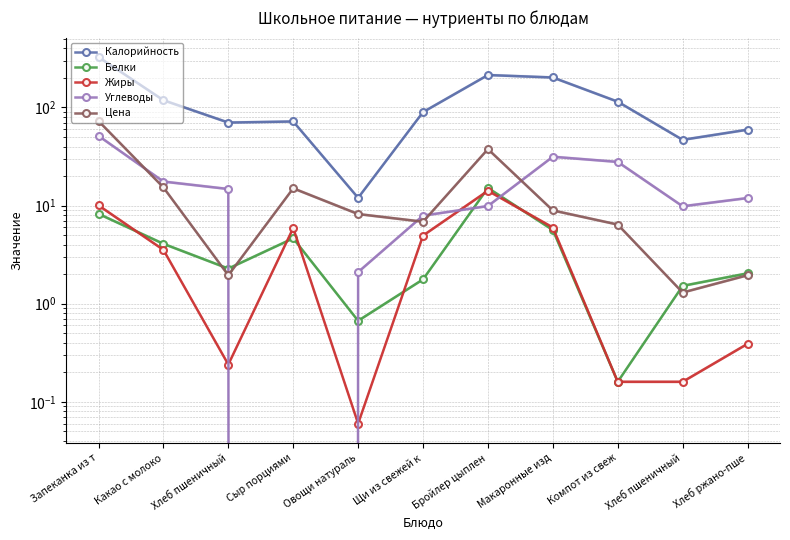

What is the spread (max minus min) of values at Бройлер цыплен?

204.3